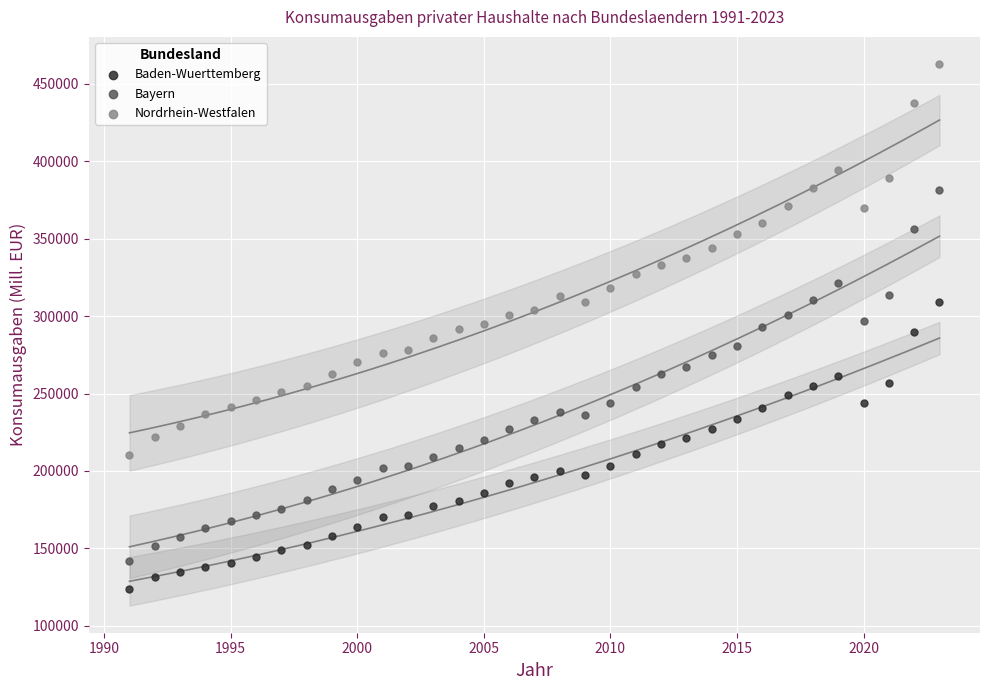

Which series contains the highest Y value?

Nordrhein-Westfalen